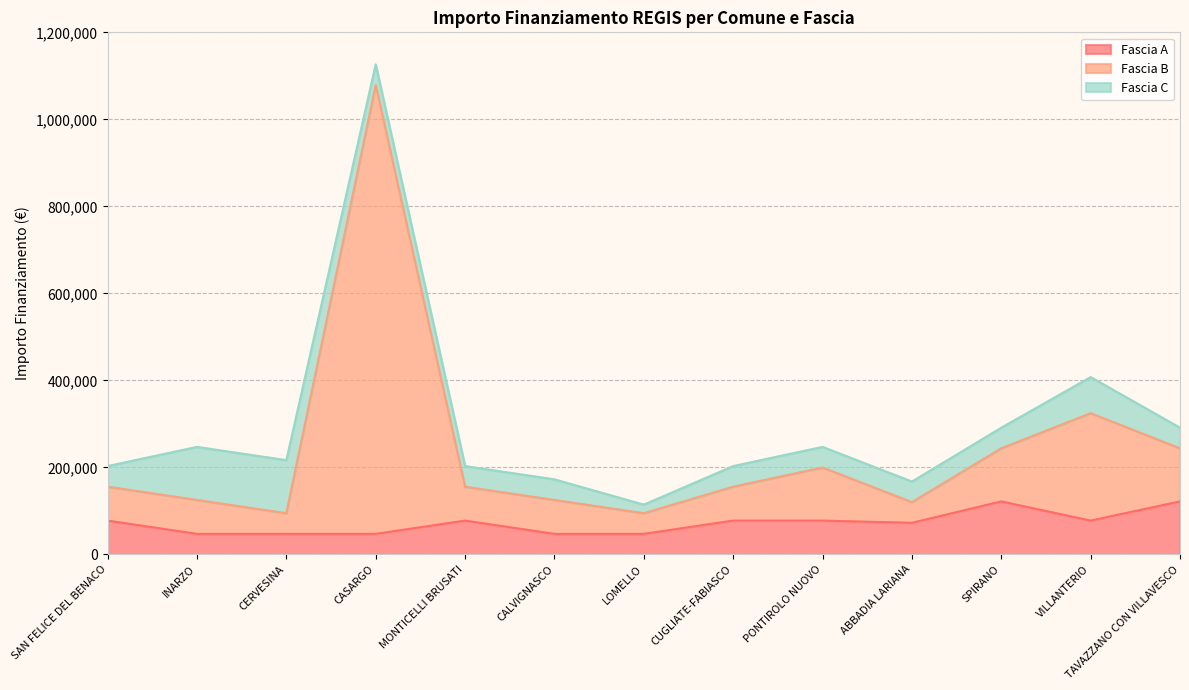

True or false: Fascia A and Fascia B intersect in this chart.

False